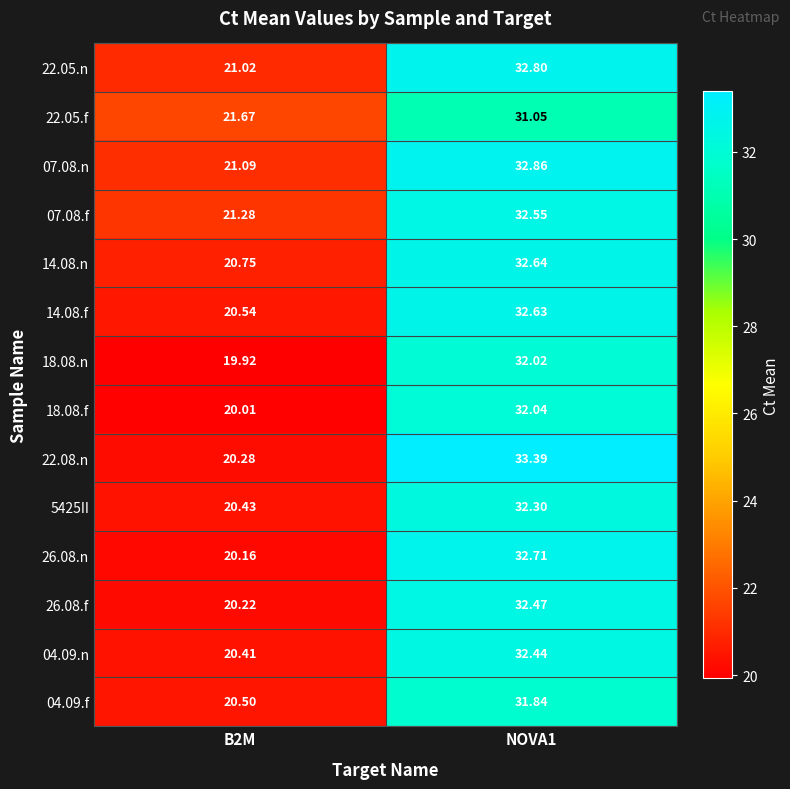

Is the value of 26.08.f at NOVA1 greater than the value of 18.08.f at NOVA1?

Yes